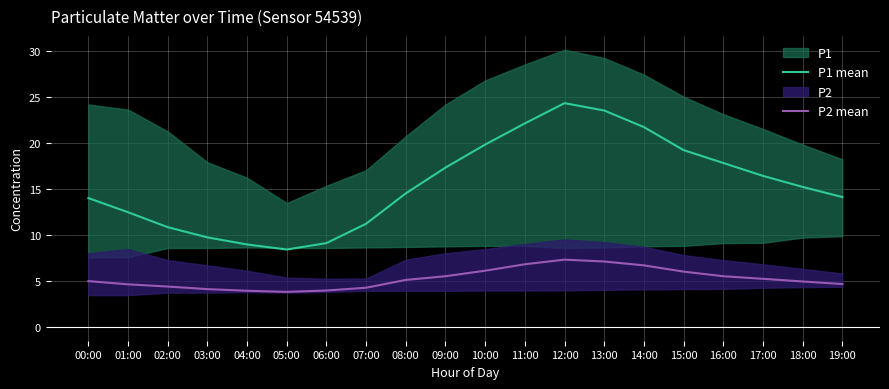

Rank the series by their average value, from highest to lowest.

P1 mean, P2 mean